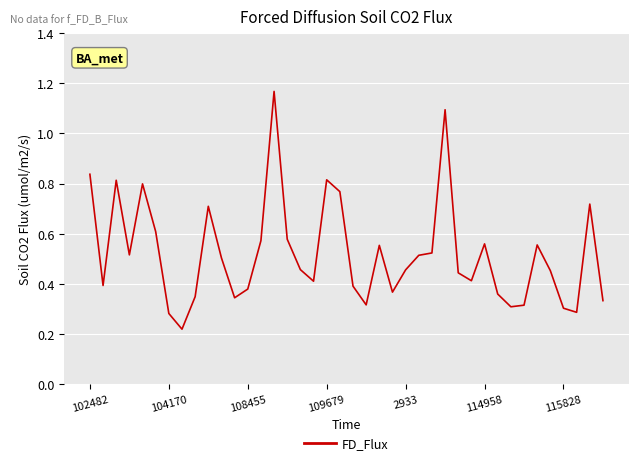

What is the difference between the maximum and minimum values?

0.9